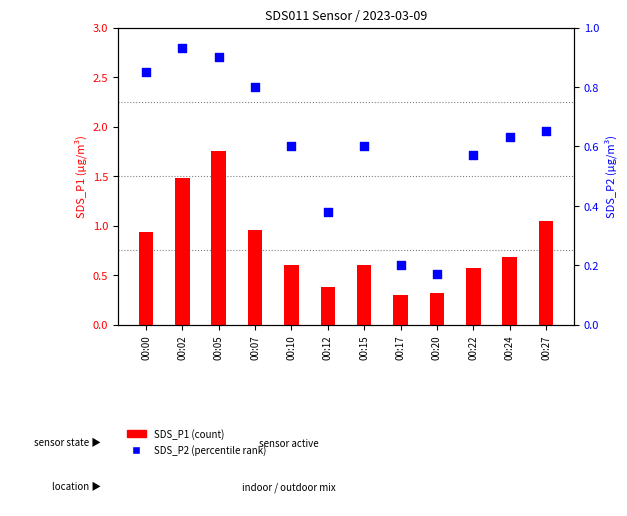

At which category is the sum across all series the highest?

00:05